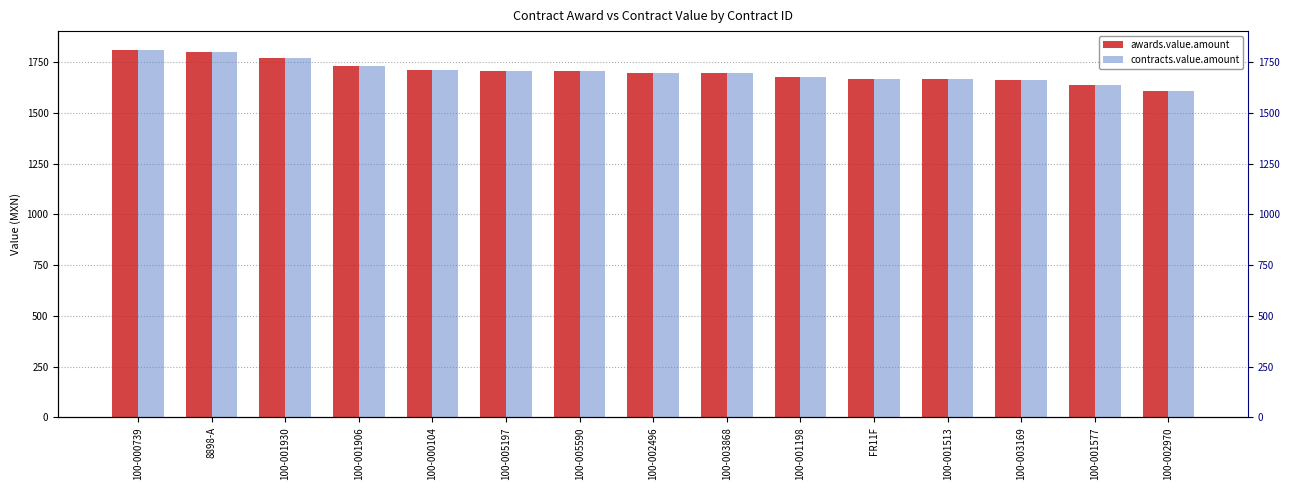

Rank the series by their maximum value, from lowest to highest.

awards.value.amount, contracts.value.amount